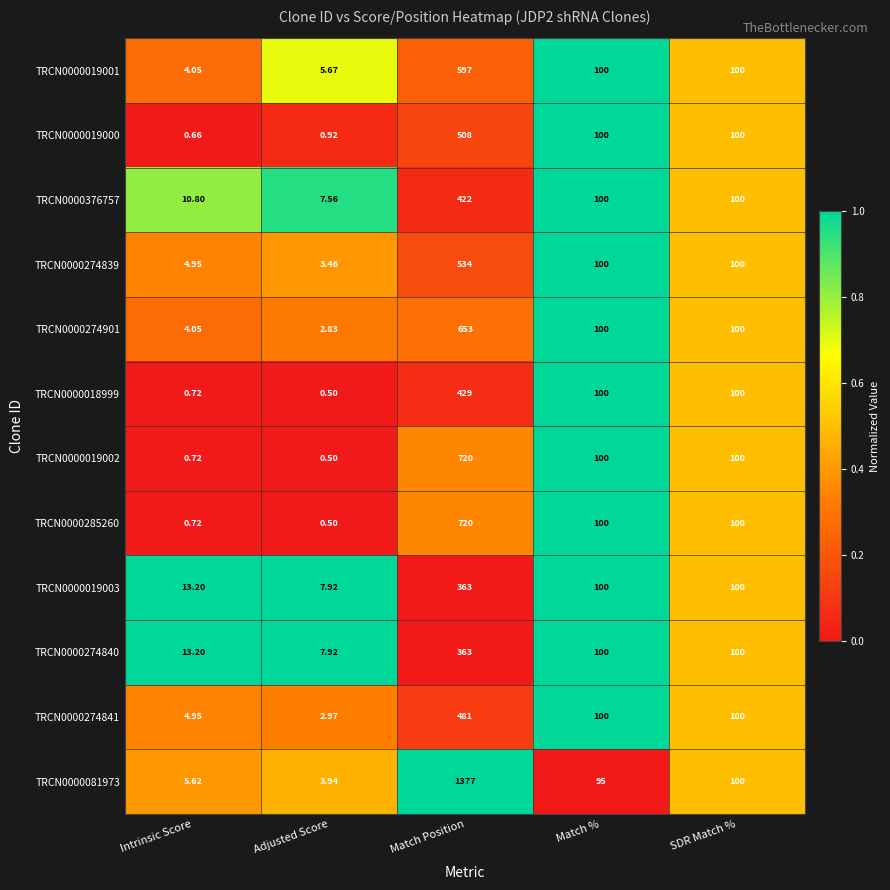

At which category is the sum across all series the highest?

Match Position